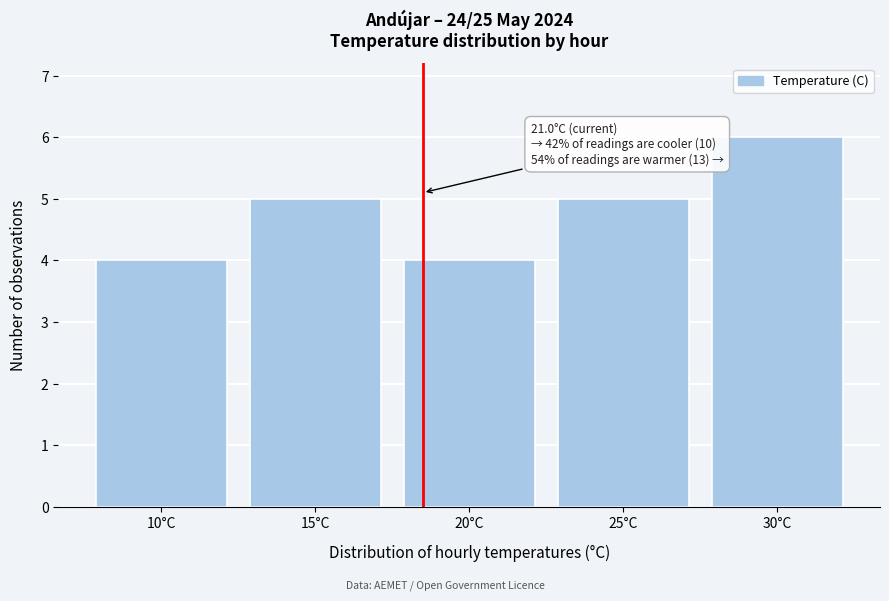

Reading left to right, list all the values displayed in this chart.

10°C=4	15°C=5	20°C=4	25°C=5	30°C=6